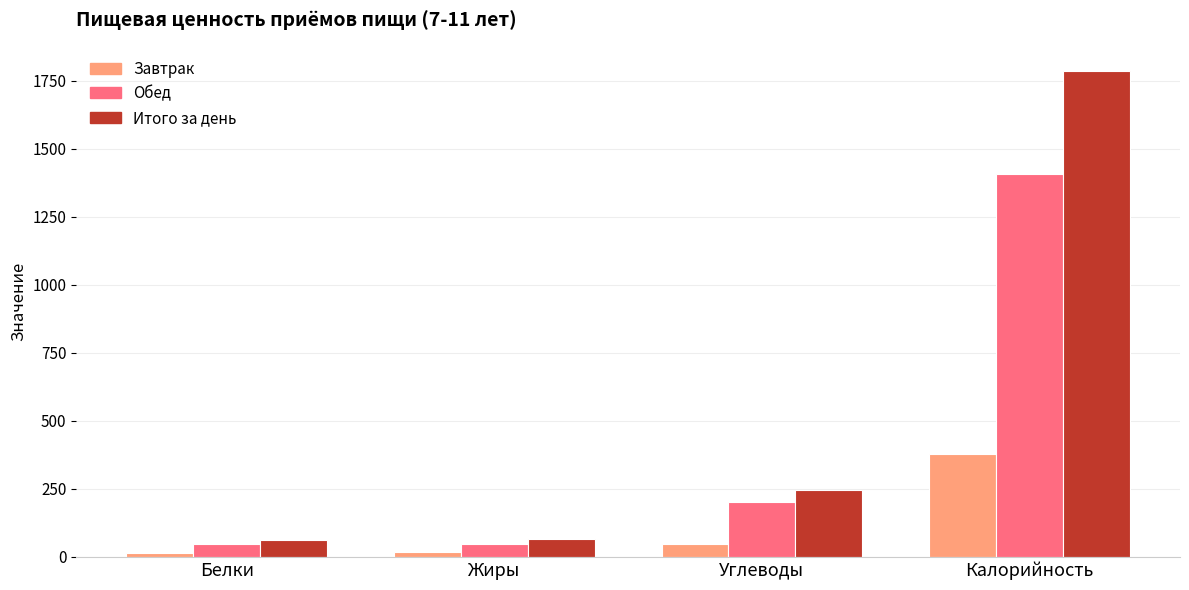

What is the label of the 1st bar from the left?

Белки